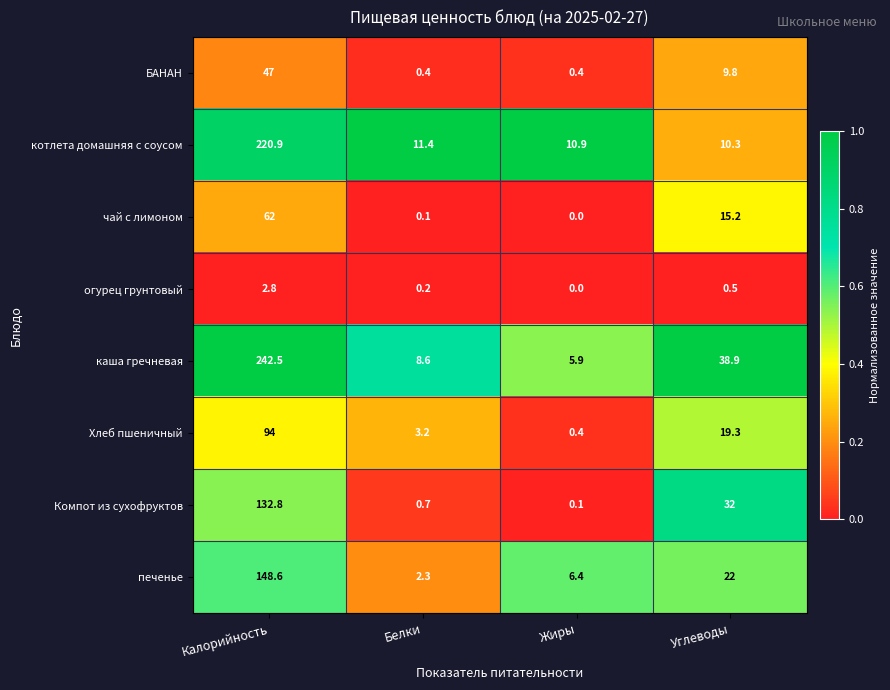

Read the печенье value at Жиры.

6.4